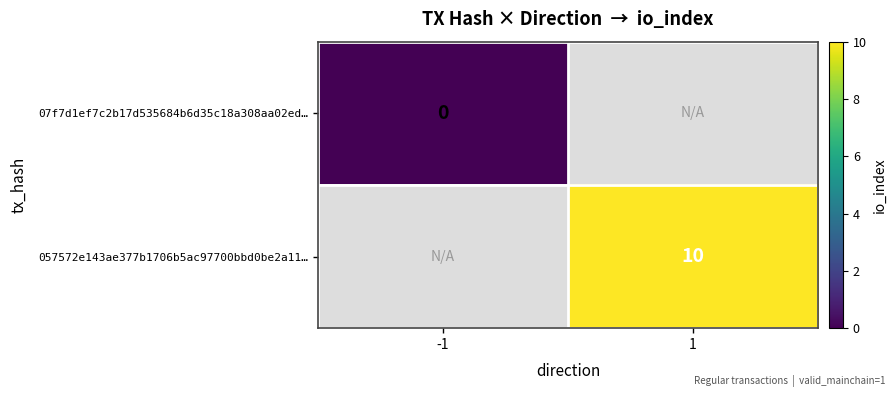

Is the value of 057572e143ae377b1706b5ac97700bbd0be2a11… at 1 greater than the value of 07f7d1ef7c2b17d535684b6d35c18a308aa02ed… at -1?

Yes